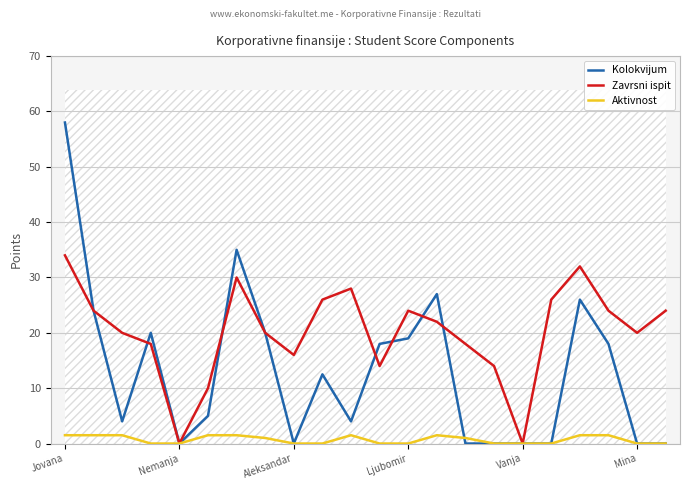

The Aktivnost series shows 0.6 at Nemanja. True or false?

False